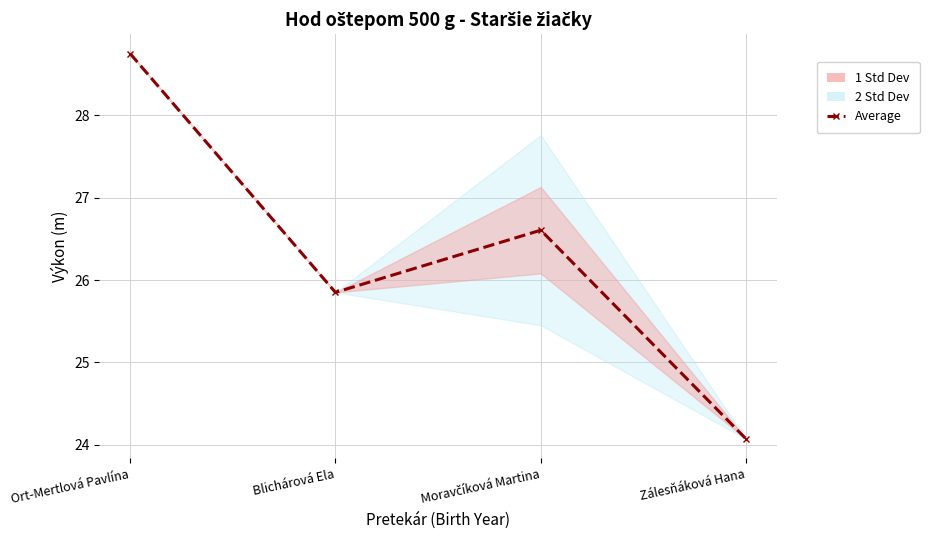

What is the maximum value shown in the chart?

28.8